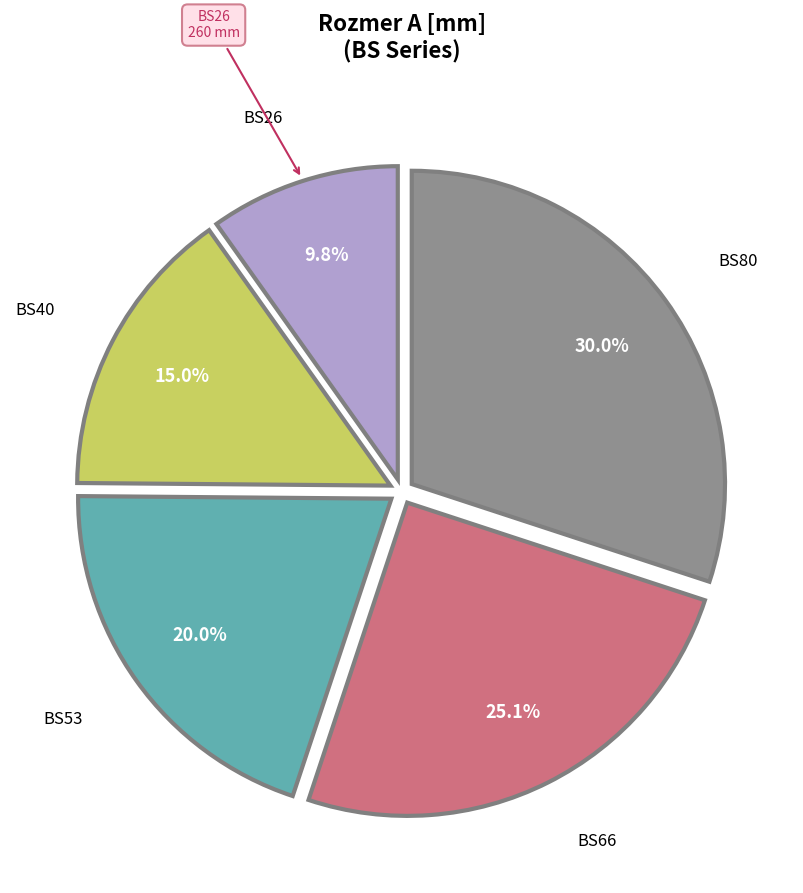

To the nearest percent, what is the average slice percentage?

20%